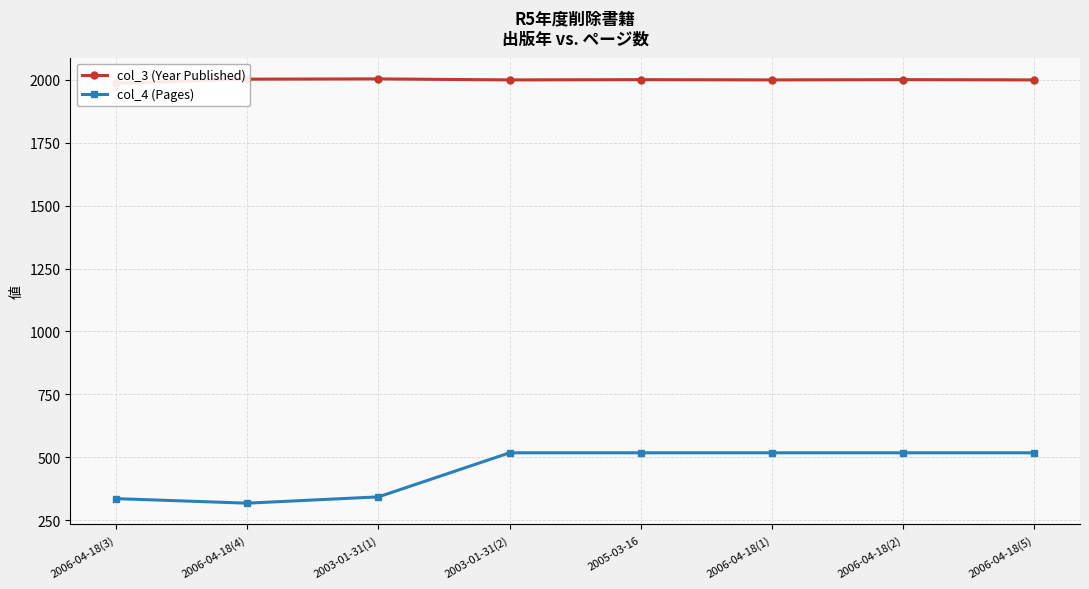

How many interior local valleys does the col_3 (Year Published) series have?

2